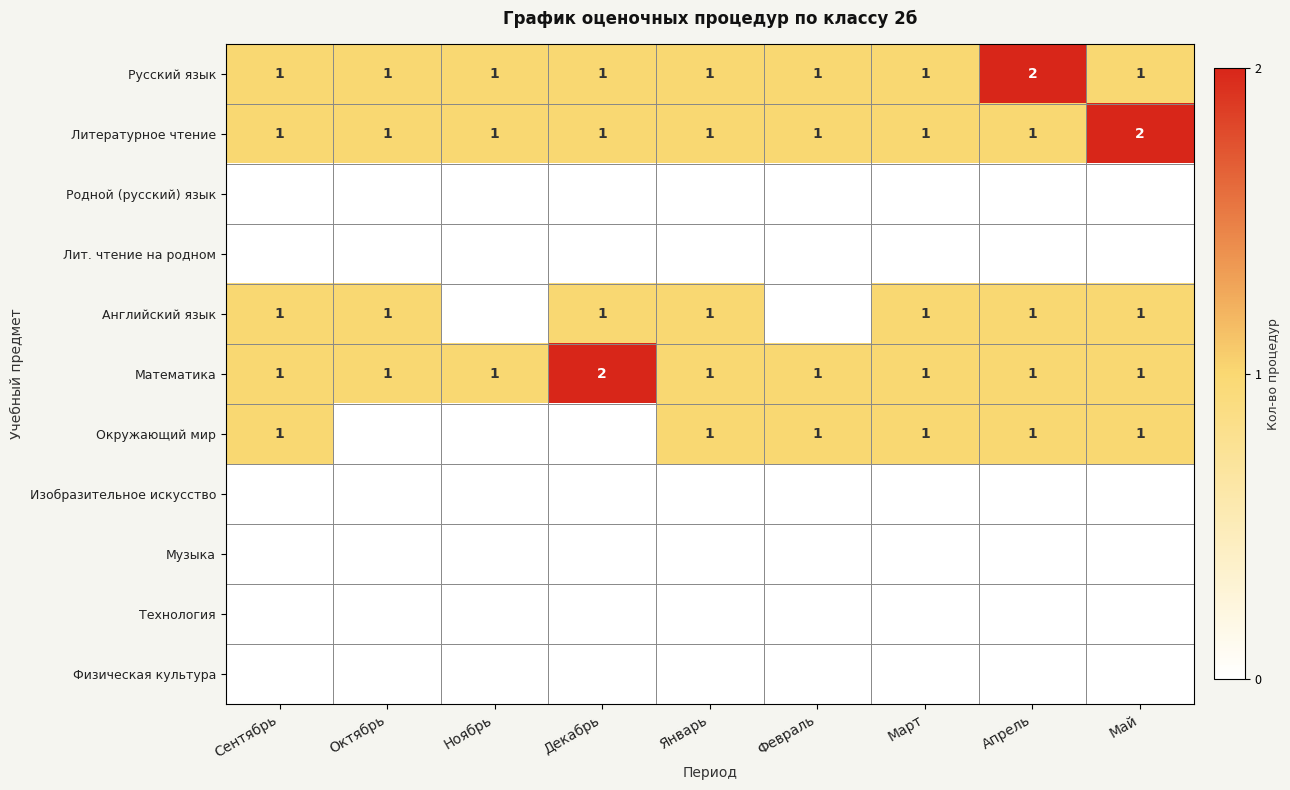

The value of Окружающий мир at Январь is 0. True or false?

False